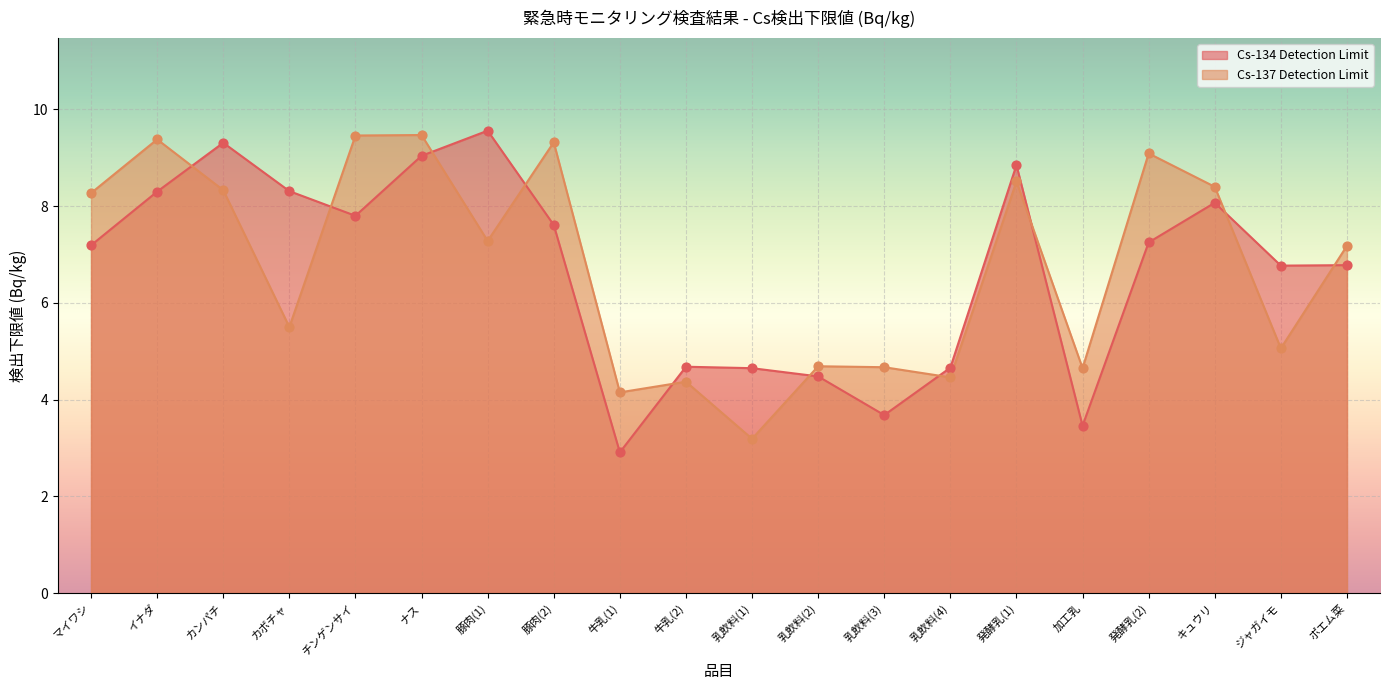

Which series has the largest Y range (max minus min)?

Cs-134 Detection Limit